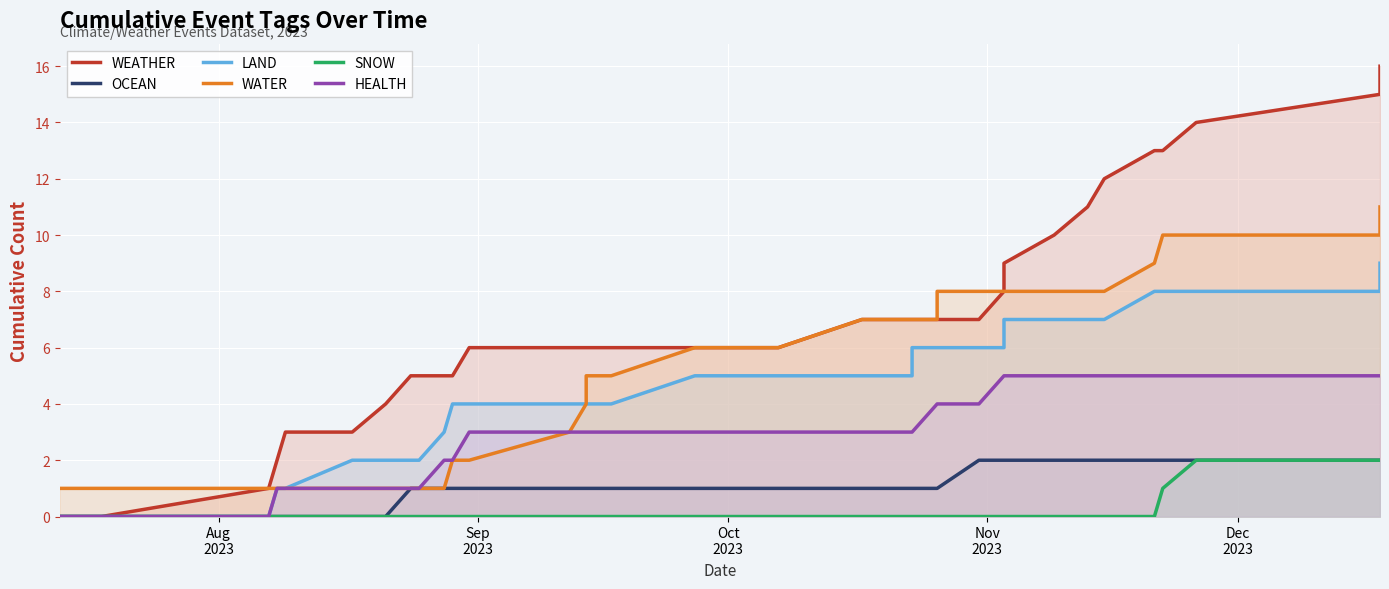

How many positive values does the LAND series have?

36